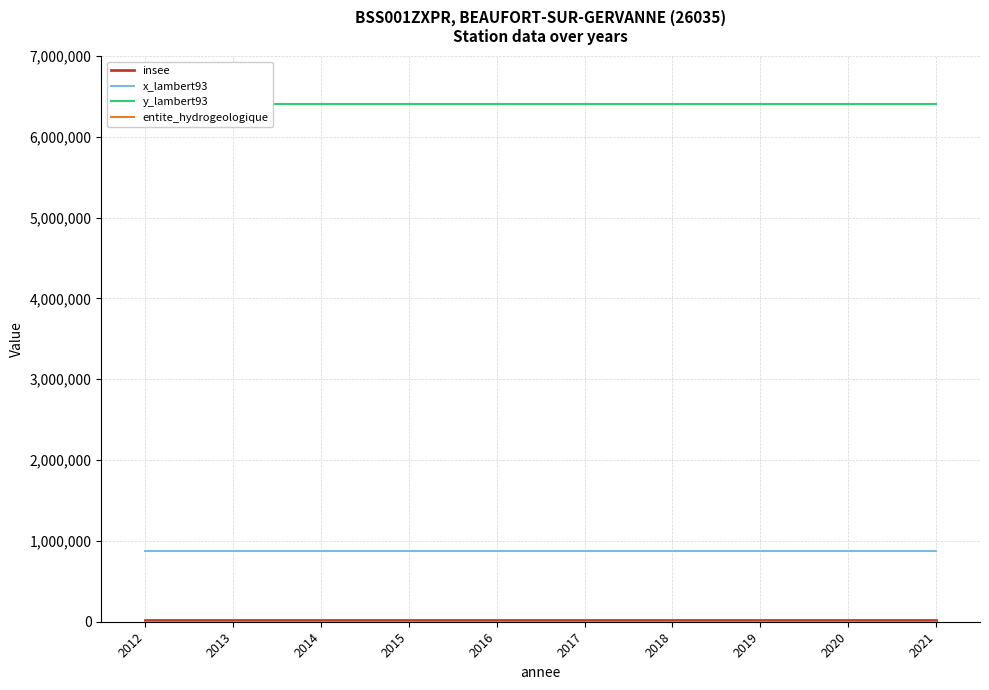

What is the value of the y_lambert93 point at the 4th from the left?

6409923